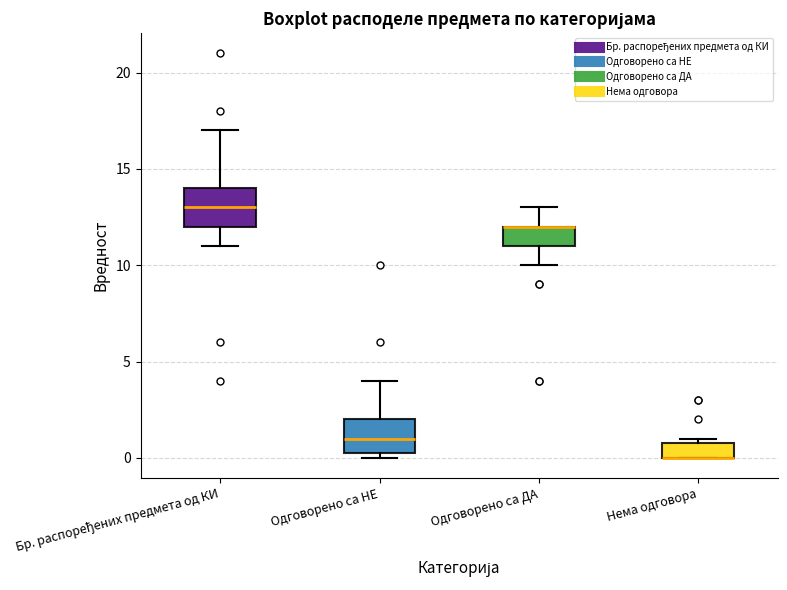

Reading left to right, read every box against the y-axis: the position of its median line, the range the box covers, and the ends of its whiskers. The values are not printed on the chart, so give them approximately, as read against the axis.

Бр. распоређених предмета од КИ: median 13.0, box 12.0 to 14.0, whiskers 11.0 to 17.0
Одговорено са НЕ: median 1.0, box 0.5 to 2.0, whiskers 0.0 to 4.0
Одговорено са ДА: median 12.0 (drawn on the box's upper edge), box 11.0 to 12.0, whiskers 10.0 to 13.0
Нема одговора: median 0.0 (drawn on the box's lower edge), box 0.0 to 1.0, whiskers 0.0 to 1.0 (just above the box's upper edge)